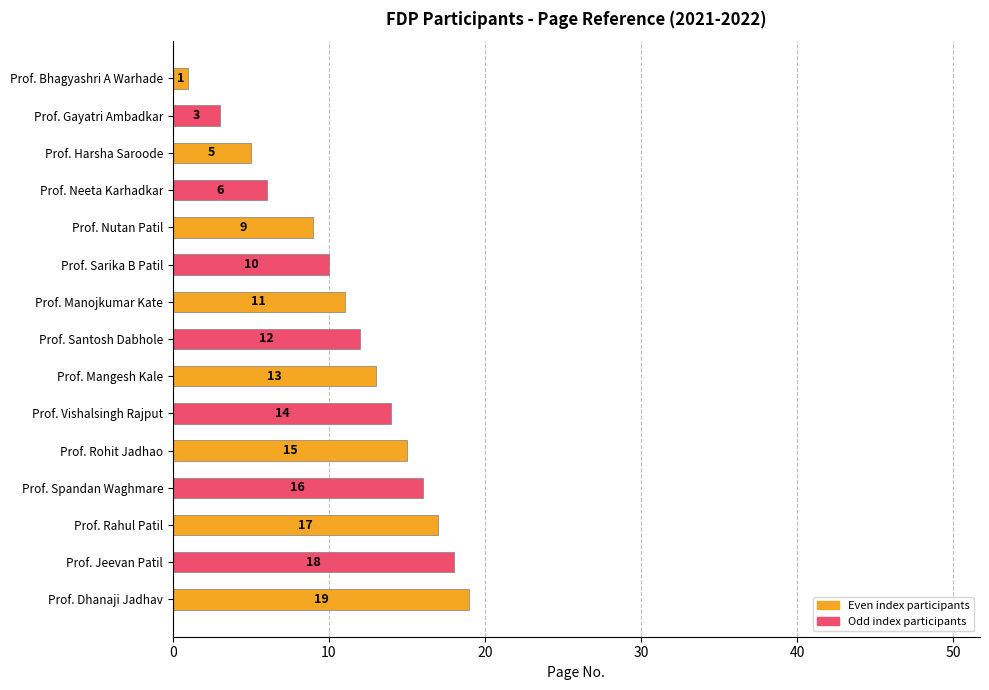

How many bars are there in total?

15